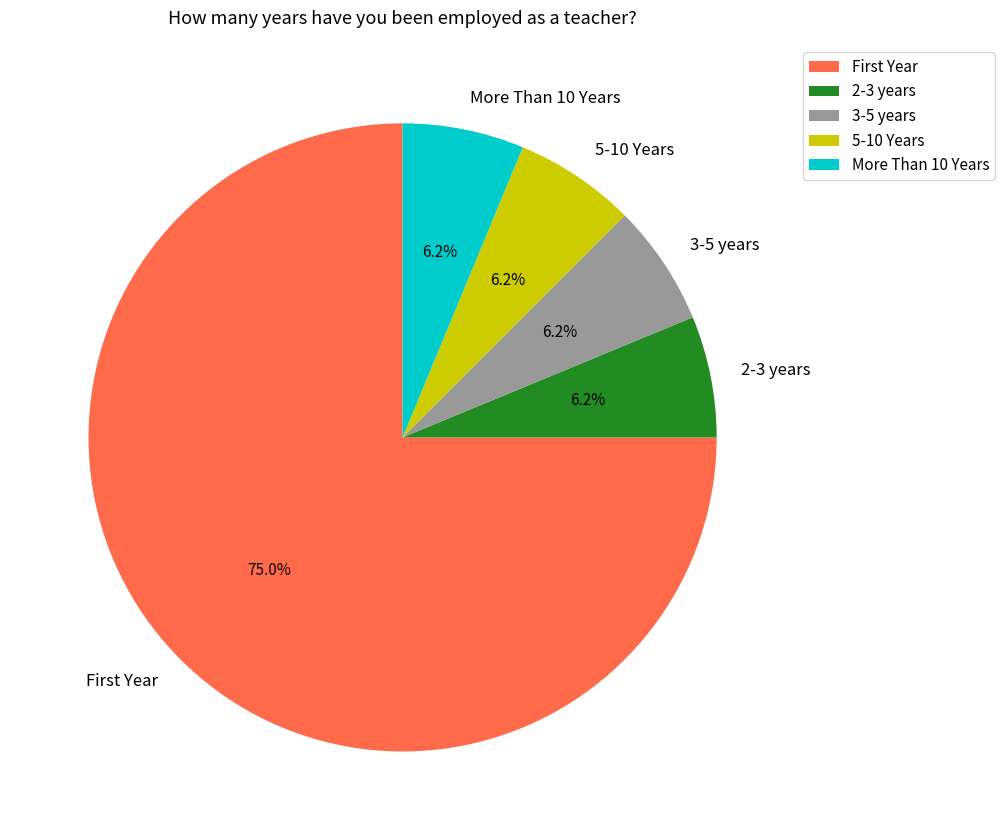

Which category accounts for the majority?

First Year